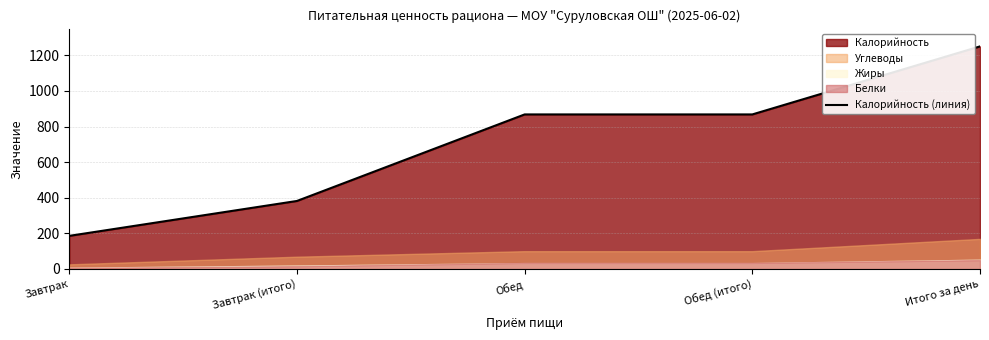

Does the chart have visible grid lines?

Yes